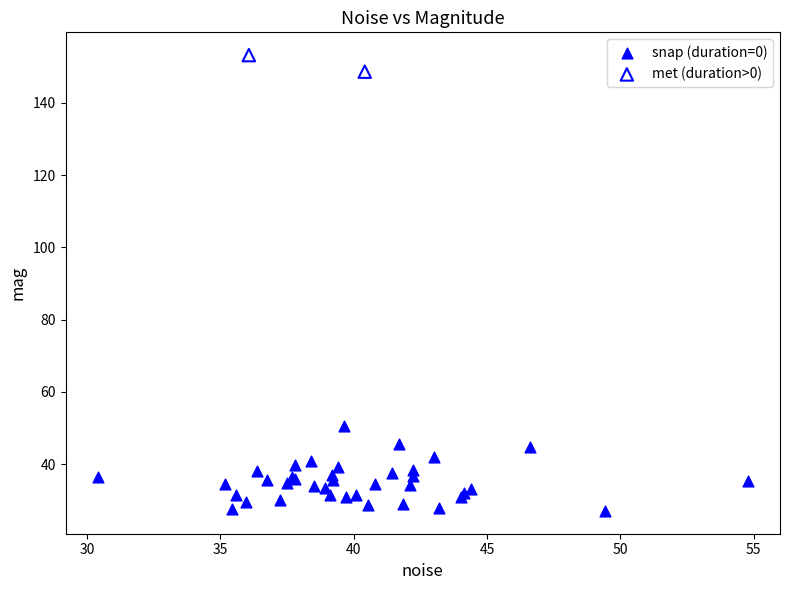

What are all the series names shown in the legend?

snap (duration=0), met (duration>0)